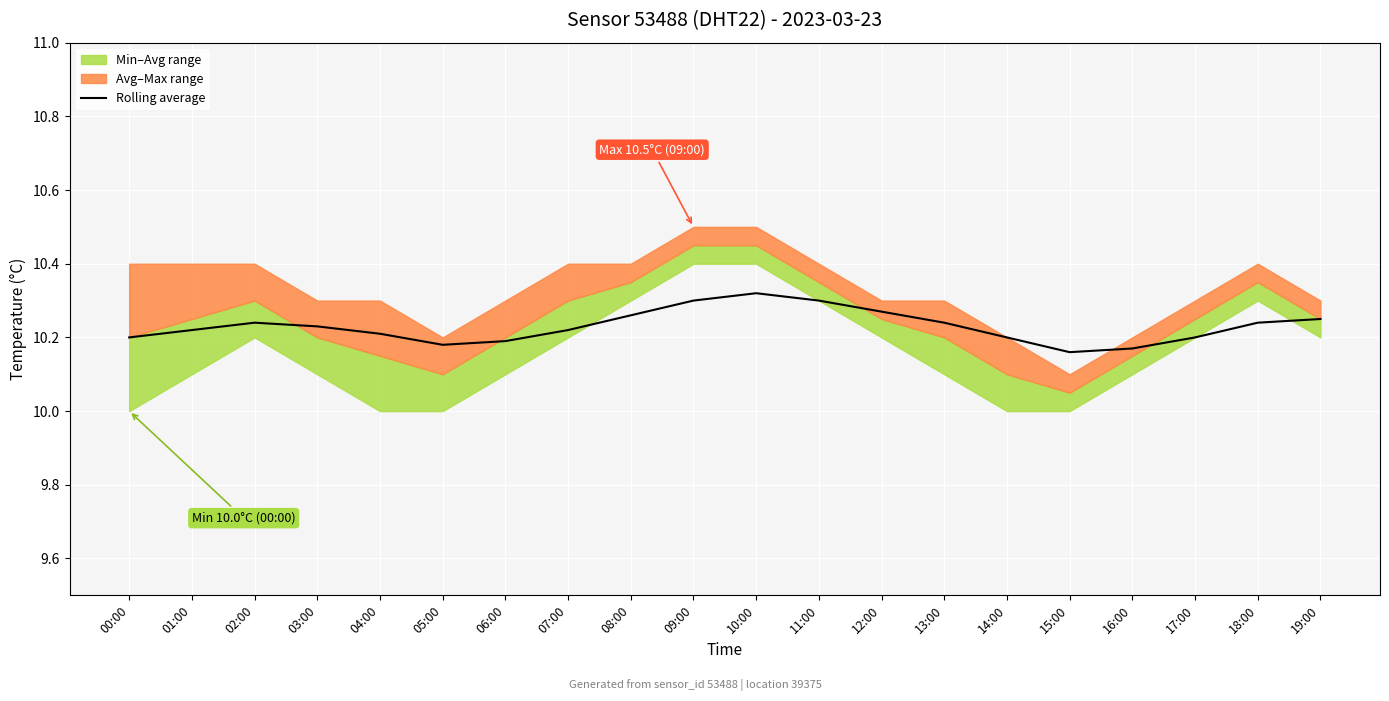

Does the chart display data point markers on the line(s)?

No